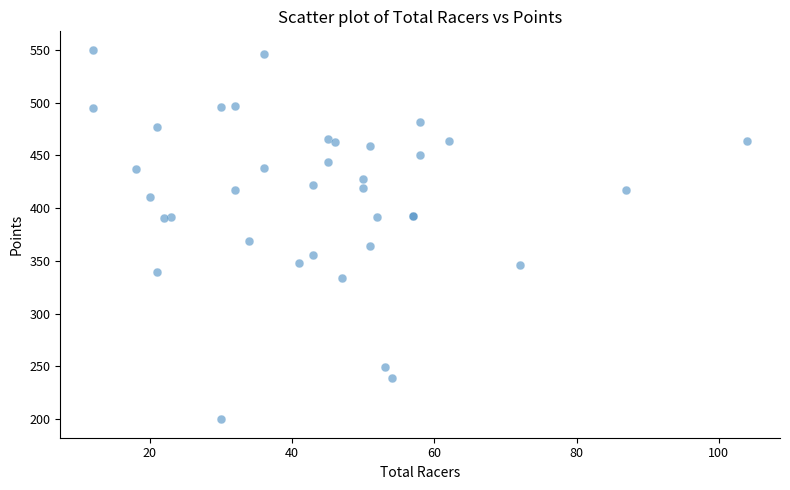

What Y value in the scatter plot is closest to 375?

368.9